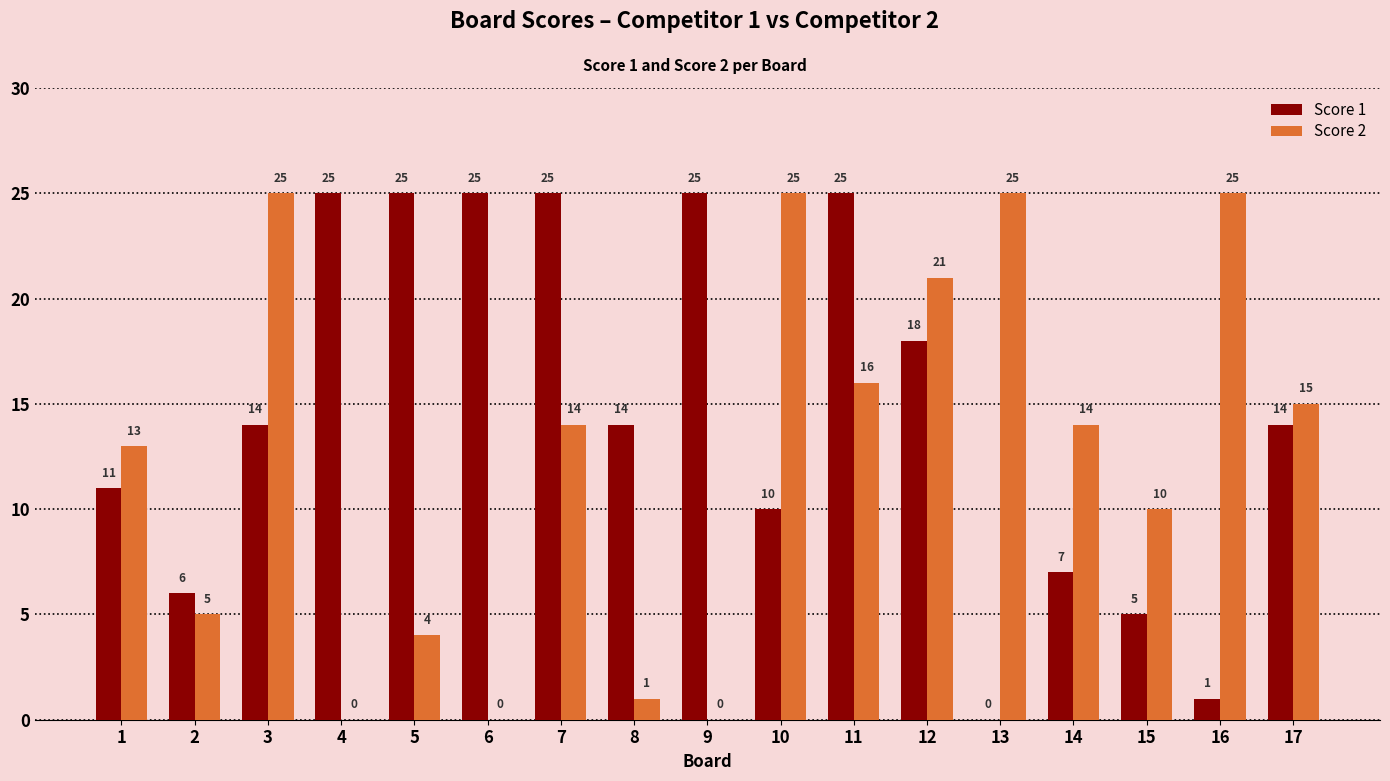

Which series changed the most between 14 and 17?

Score 1